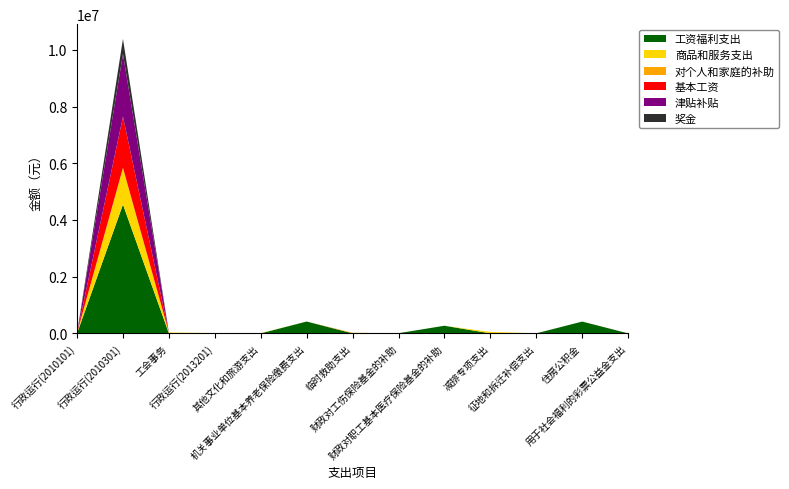

Reading right to left, list all the values displayed in this chart.

工资福利支出: 0.0	415411.0	0.0	0.0	268243.6	5040.9	0.0	416513.3	0.0	0.0	0.0	4546124.5	0.0
商品和服务支出: 1620.0	0.0	0.0	50000.0	0.0	0.0	0.0	0.0	9201.0	10500.0	30557.0	1293689.0	10500.0
对个人和家庭的补助: 0.0	0.0	1867.5	0.0	0.0	0.0	20089.0	0.0	0.0	0.0	0.0	0.0	0.0
基本工资: 0.0	0.0	0.0	0.0	0.0	0.0	0.0	0.0	0.0	0.0	0.0	1804613.2	0.0
津贴补贴: 0.0	0.0	0.0	0.0	0.0	0.0	0.0	0.0	0.0	0.0	0.0	2206073.2	0.0
奖金: 0.0	0.0	0.0	0.0	0.0	0.0	0.0	0.0	0.0	0.0	0.0	535438.1	0.0